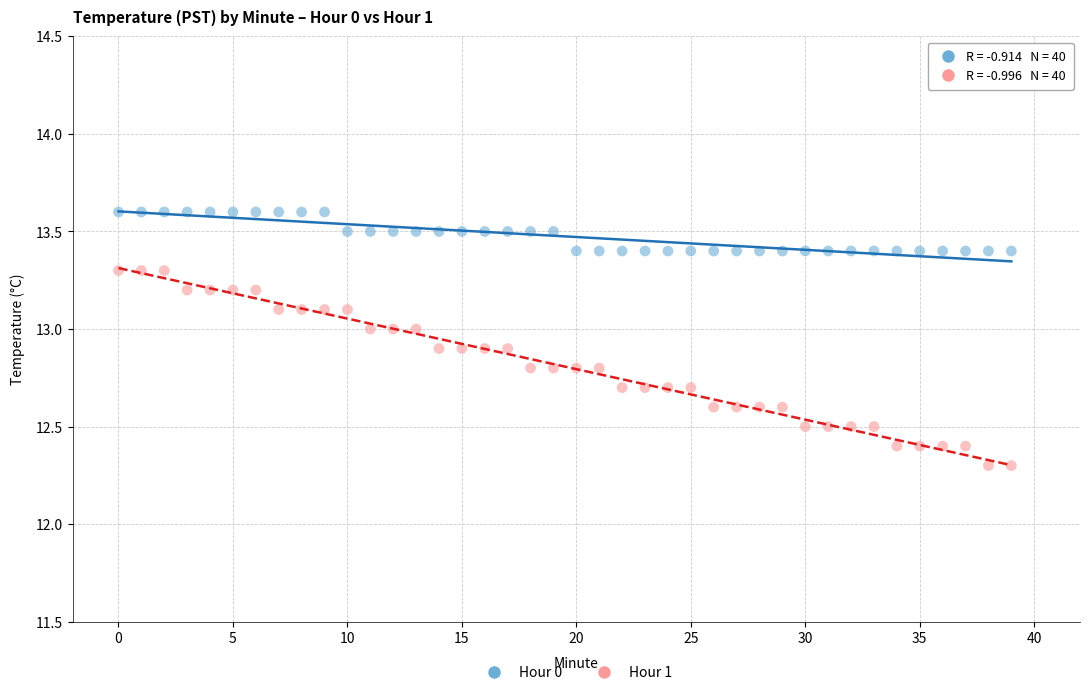

Which series reaches the maximum Y coordinate?

Hour 0